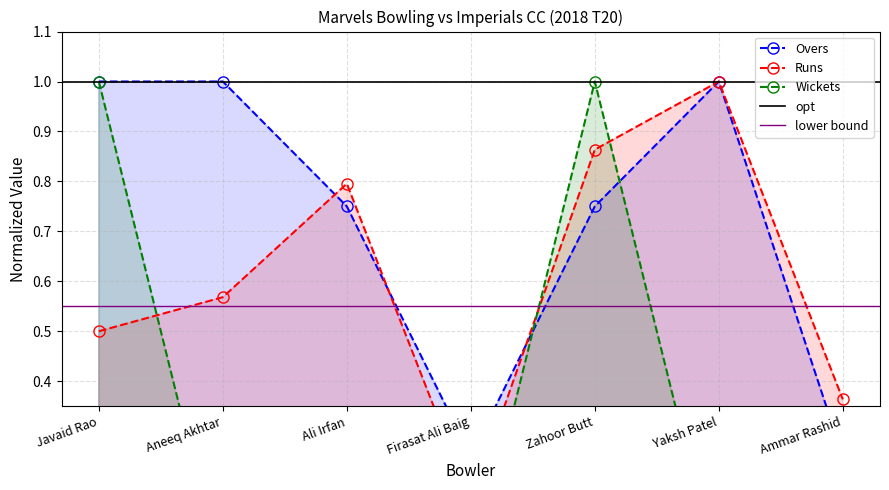

Reading right to left, extract all data points from this chart.

Overs: 0.2	1.0	0.8	0.2	0.8	1.0	1.0
Runs: 0.4	1.0	0.9	0.2	0.8	0.6	0.5
Wickets: 0.0	0.0	1.0	0.0	0.0	0.0	1.0